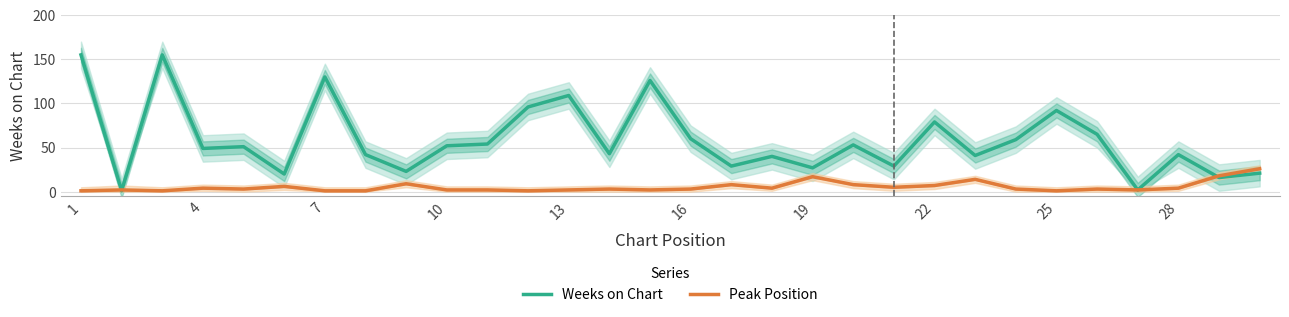

Reading left to right, extract all data points from this chart.

Weeks on Chart: 155	1	155	49	51	20	130	42	23	52	54	96	109	43	126	60	29	40	27	53	29	79	41	59	92	65	2	42	16	21
Peak Position: 1	2	1	4	3	6	1	1	9	2	2	1	2	3	2	3	8	4	17	8	5	7	14	3	1	3	2	4	18	26